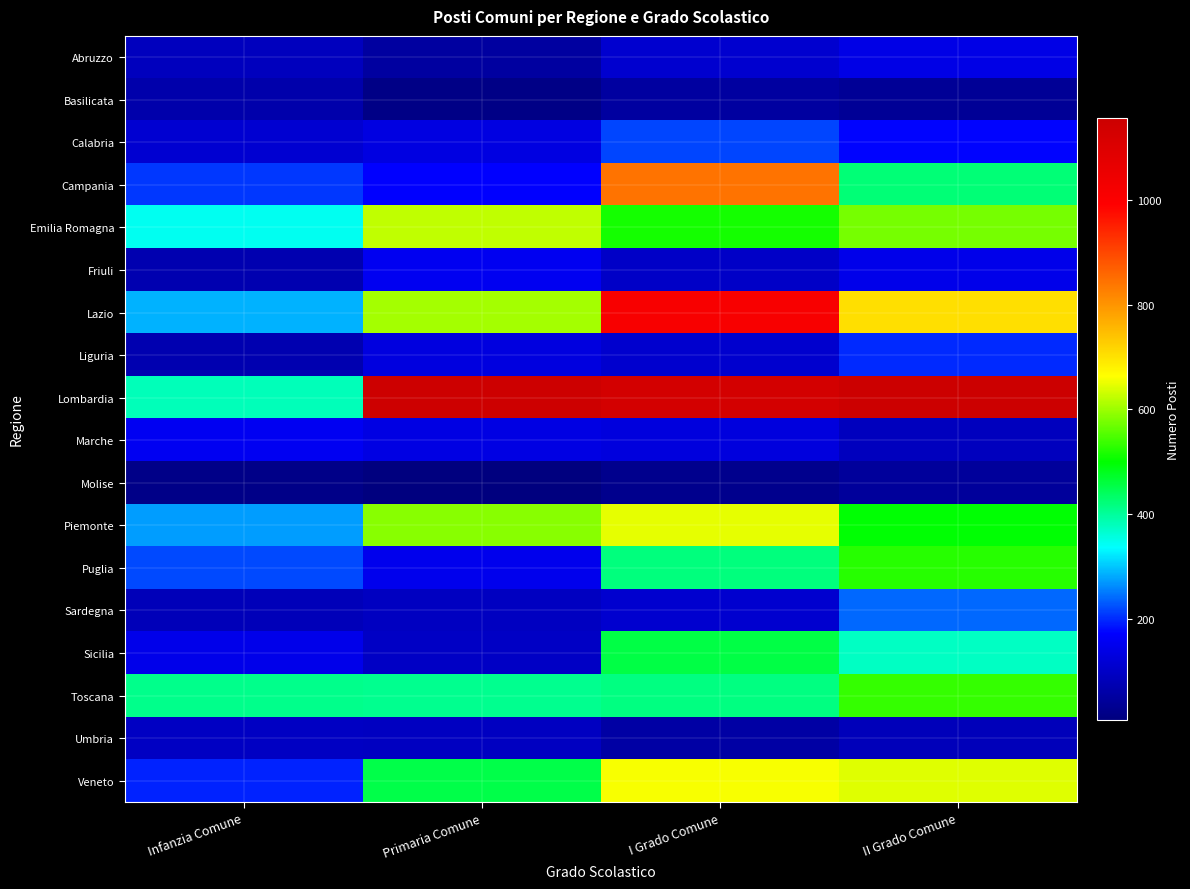

Reading left to right, transcribe all the data shown in this chart.

Abruzzo: Infanzia Comune=89	Primaria Comune=51	I Grado Comune=112	II Grado Comune=140
Basilicata: Infanzia Comune=65	Primaria Comune=17	I Grado Comune=51	II Grado Comune=38
Calabria: Infanzia Comune=114	Primaria Comune=134	I Grado Comune=217	II Grado Comune=174
Campania: Infanzia Comune=207	Primaria Comune=171	I Grado Comune=844	II Grado Comune=423
Emilia Romagna: Infanzia Comune=344	Primaria Comune=624	I Grado Comune=514	II Grado Comune=576
Friuli: Infanzia Comune=72	Primaria Comune=153	I Grado Comune=101	II Grado Comune=144
Lazio: Infanzia Comune=286	Primaria Comune=604	I Grado Comune=1011	II Grado Comune=704
Liguria: Infanzia Comune=72	Primaria Comune=132	I Grado Comune=110	II Grado Comune=198
Lombardia: Infanzia Comune=381	Primaria Comune=1150	I Grado Comune=1130	II Grado Comune=1156
Marche: Infanzia Comune=156	Primaria Comune=136	I Grado Comune=130	II Grado Comune=89
Molise: Infanzia Comune=20	Primaria Comune=7	I Grado Comune=26	II Grado Comune=44
Piemonte: Infanzia Comune=273	Primaria Comune=586	I Grado Comune=647	II Grado Comune=498
Puglia: Infanzia Comune=220	Primaria Comune=150	I Grado Comune=419	II Grado Comune=524
Sardegna: Infanzia Comune=83	Primaria Comune=94	I Grado Comune=111	II Grado Comune=239
Sicilia: Infanzia Comune=146	Primaria Comune=99	I Grado Comune=454	II Grado Comune=374
Toscana: Infanzia Comune=410	Primaria Comune=408	I Grado Comune=417	II Grado Comune=533
Umbria: Infanzia Comune=95	Primaria Comune=94	I Grado Comune=56	II Grado Comune=85
Veneto: Infanzia Comune=194	Primaria Comune=452	I Grado Comune=659	II Grado Comune=643